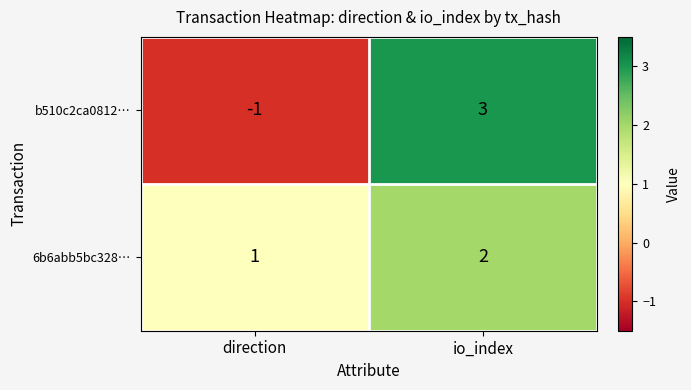

At which category does the chart reach its minimum across all series?

direction